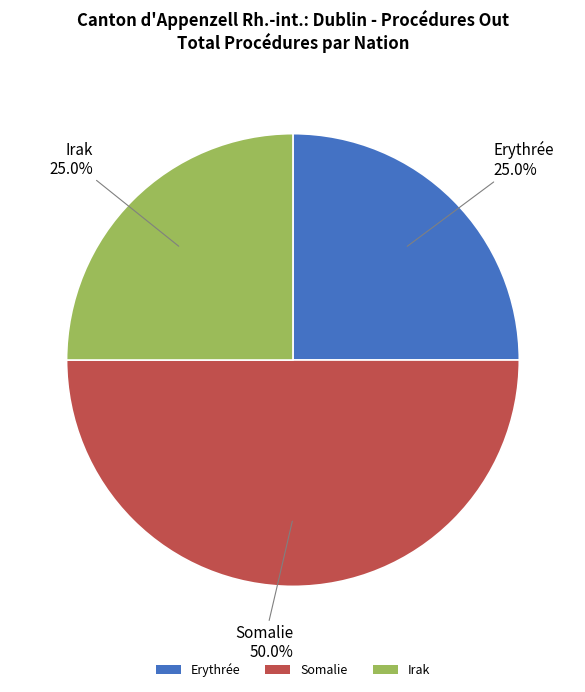

To the nearest percent, what percentage of the pie is Irak?

25%